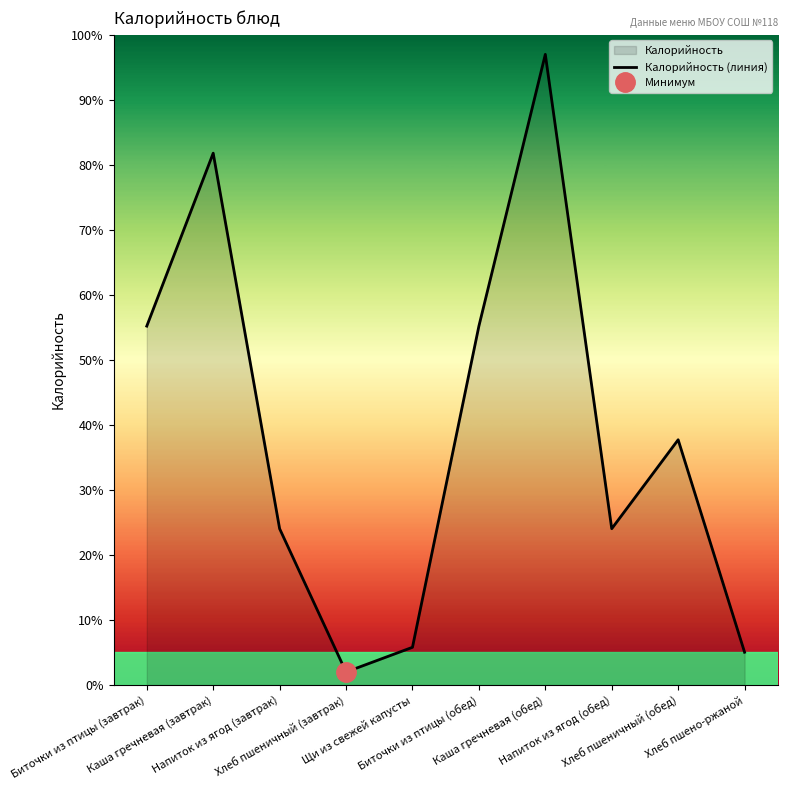

Between Напиток из ягод (обед) and Щи из свежей капусты, which is larger?

Напиток из ягод (обед)